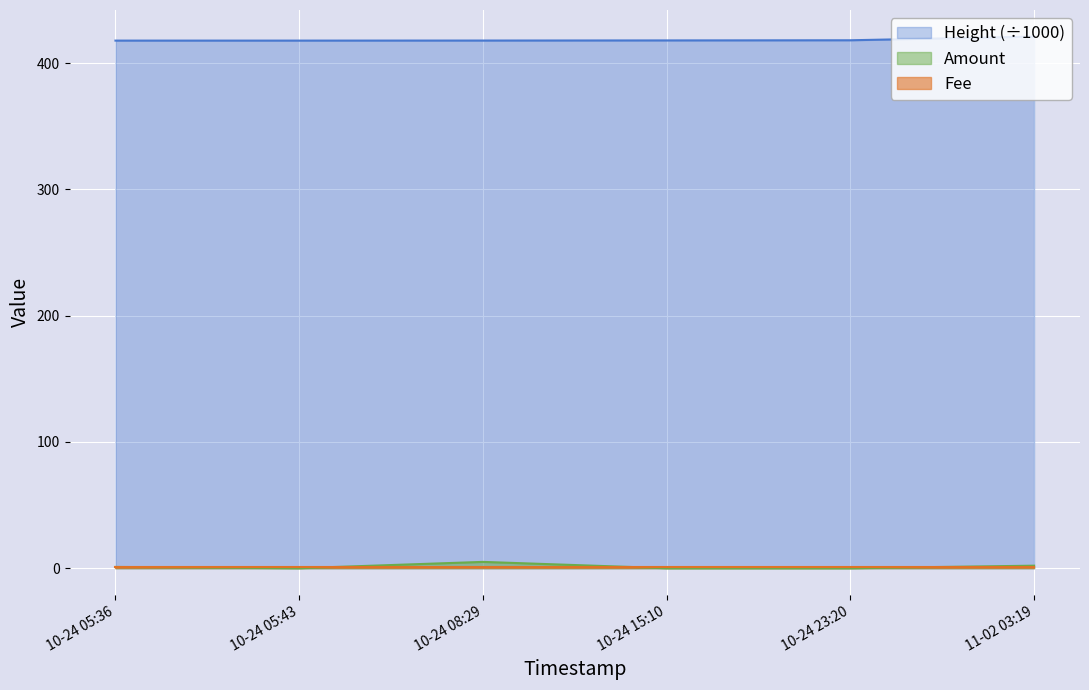

The Amount series shows 0.0 at 10-24 15:10. True or false?

True